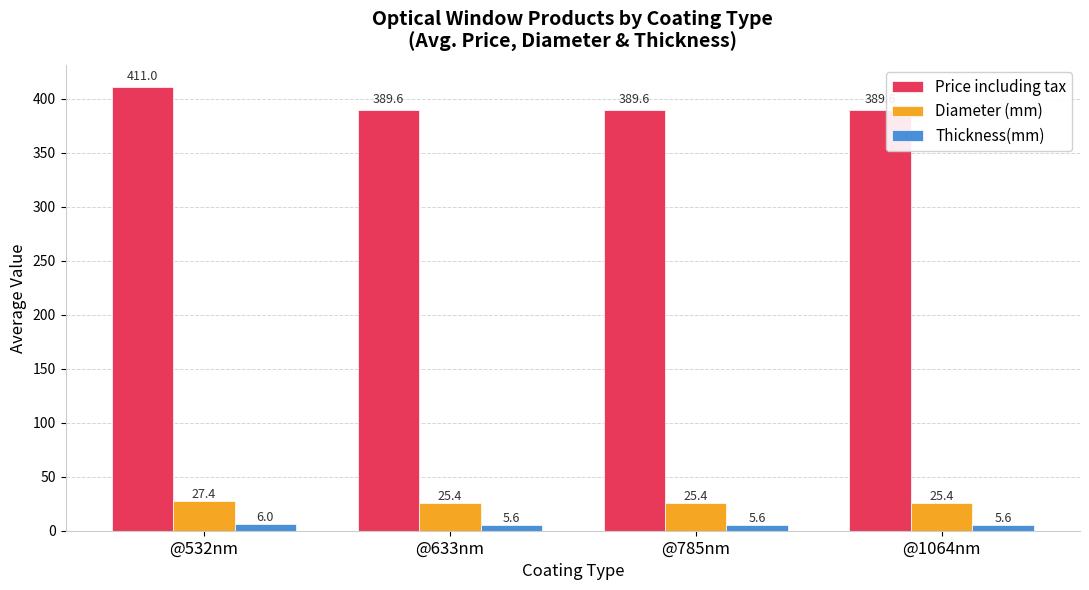

Is it true that Price including tax equals 171.9 at @1064nm?

False